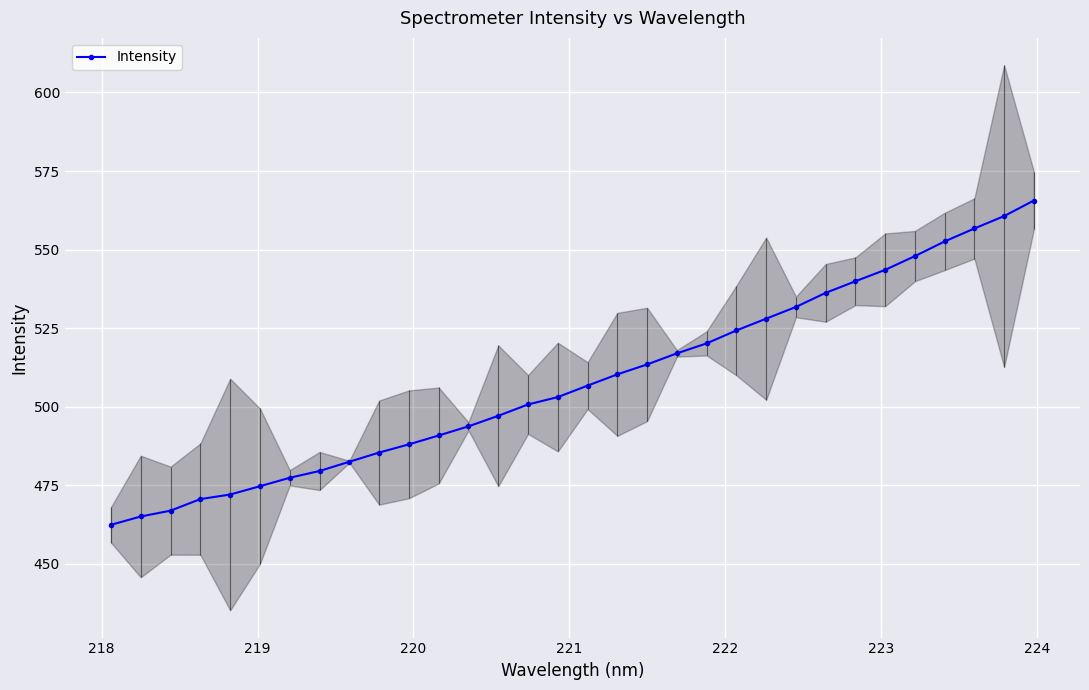

What is the value of the Intensity point at the 9th from the left?

482.5